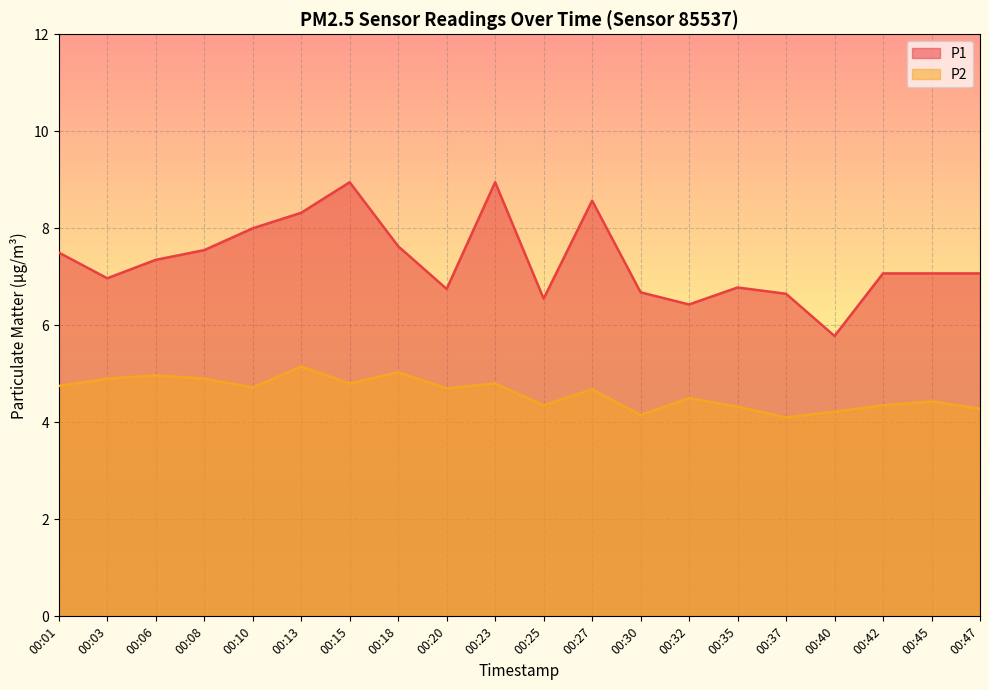

The value of P2 at 00:32 is 4.5. True or false?

True